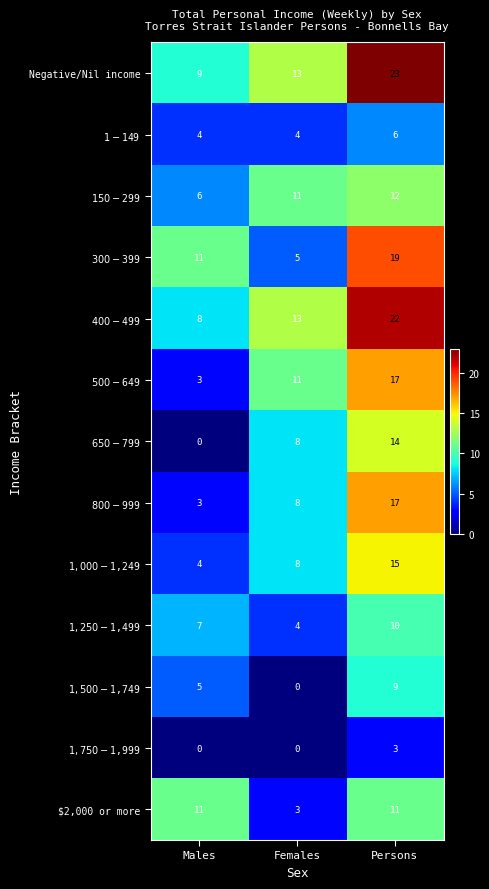

How many series are shown in this chart?

13